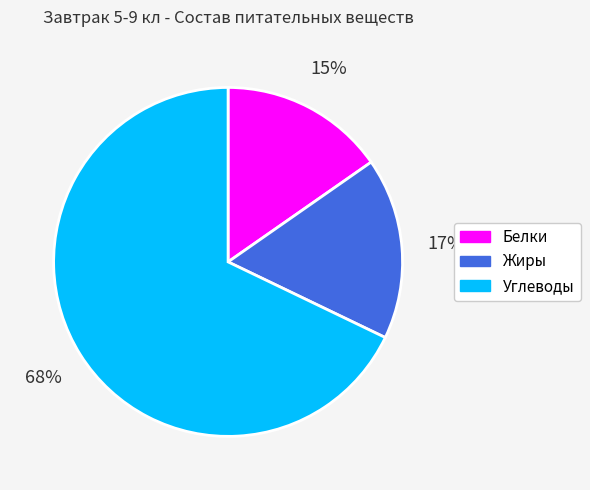

Does Белки account for over 50% of the chart?

No